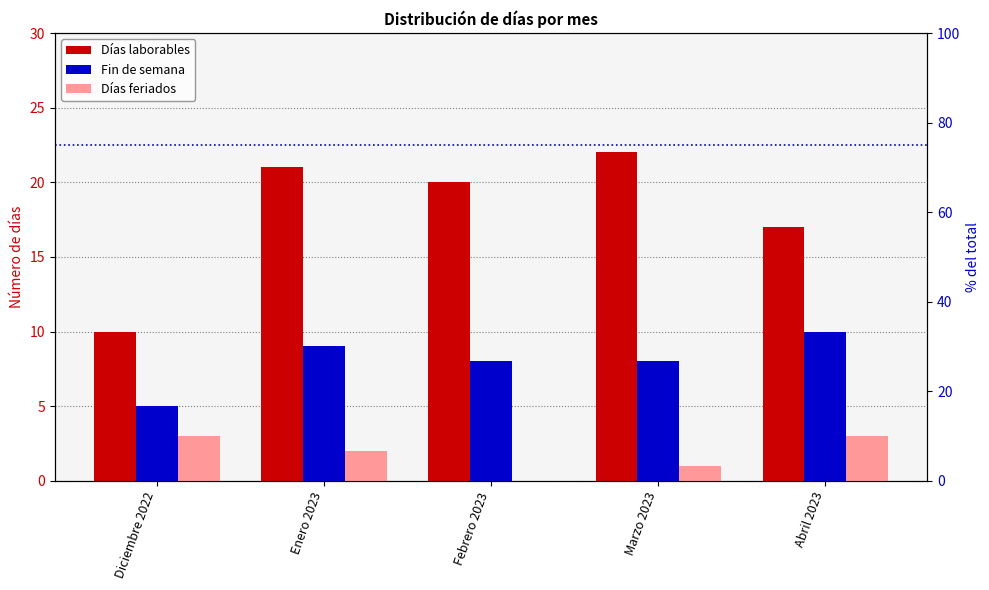

Reading left to right, list all the values displayed in this chart.

Días laborables: Diciembre 2022=10	Enero 2023=21	Febrero 2023=20	Marzo 2023=22	Abril 2023=17
Fin de semana: Diciembre 2022=5	Enero 2023=9	Febrero 2023=8	Marzo 2023=8	Abril 2023=10
Días feriados: Diciembre 2022=3	Enero 2023=2	Febrero 2023=0	Marzo 2023=1	Abril 2023=3